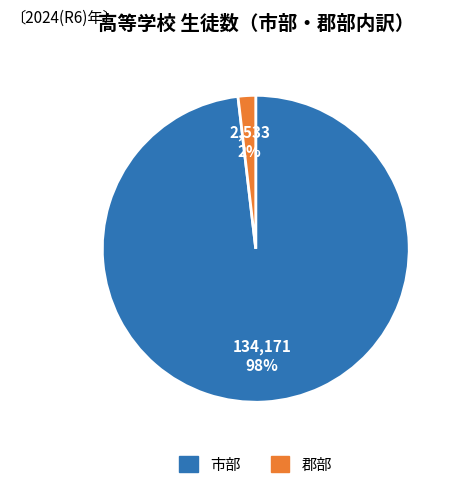

Is there any slice that represents more than half of the pie?

Yes